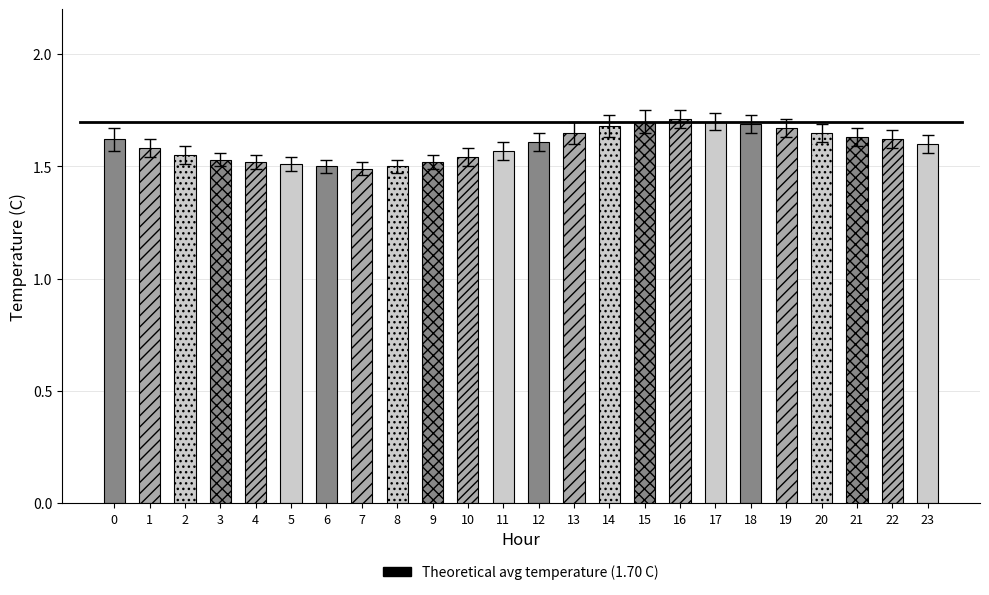

What is the difference between the maximum and minimum values?

0.2